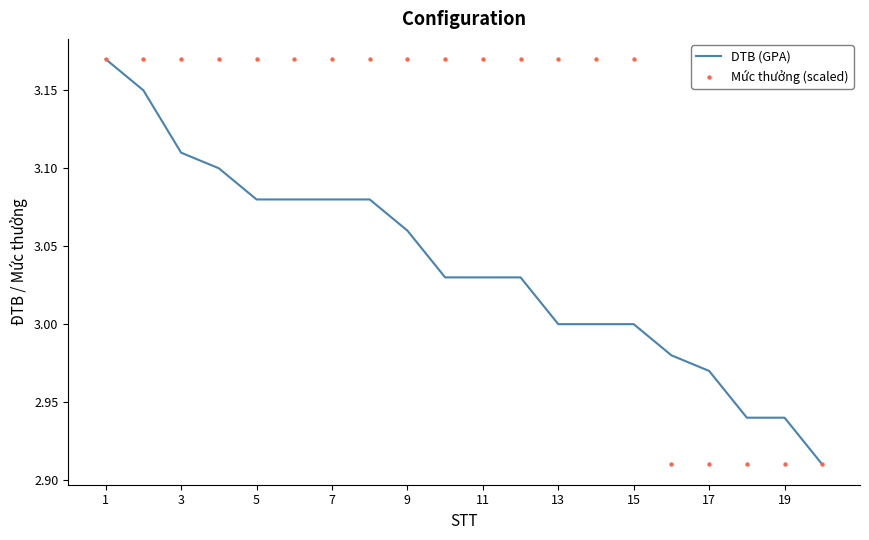

At how many categories does at least one series exceed 3?

15